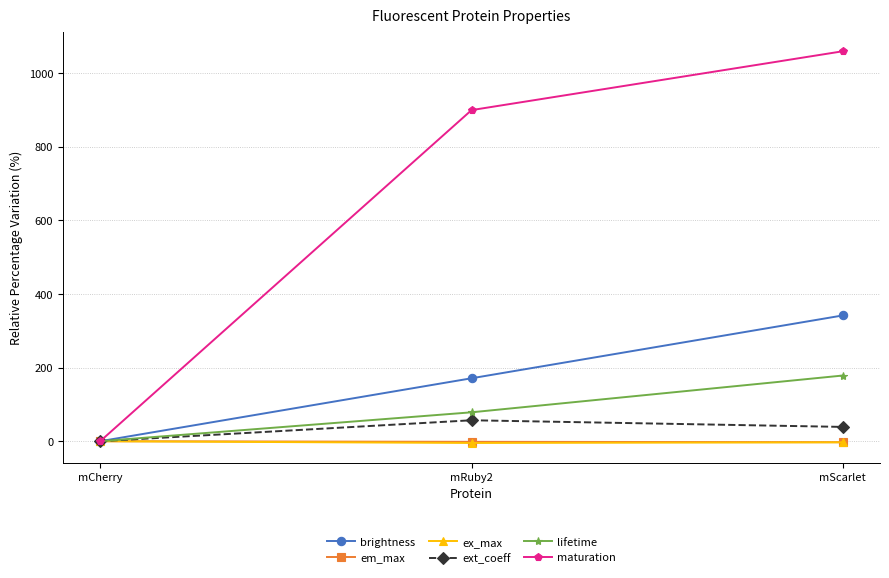

What is the difference between the maximum and minimum values in the em_max series?

2.6